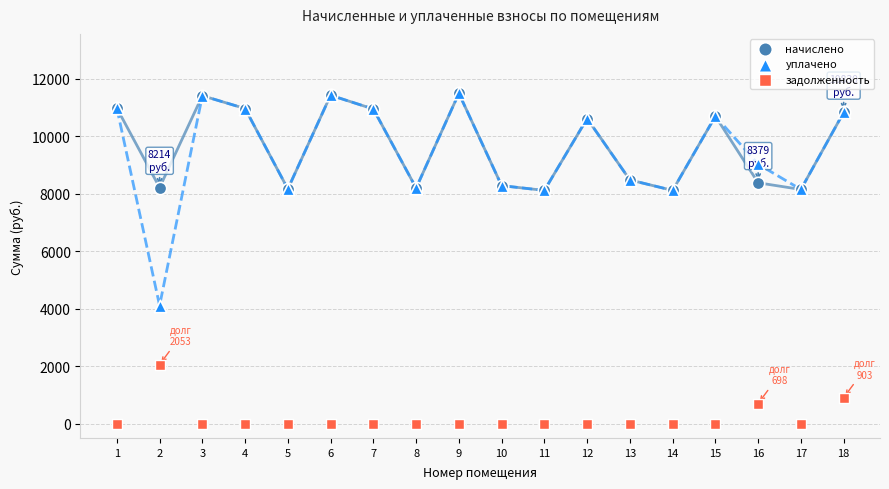

Across all series, what Y value is closest to 5746?

4106.9